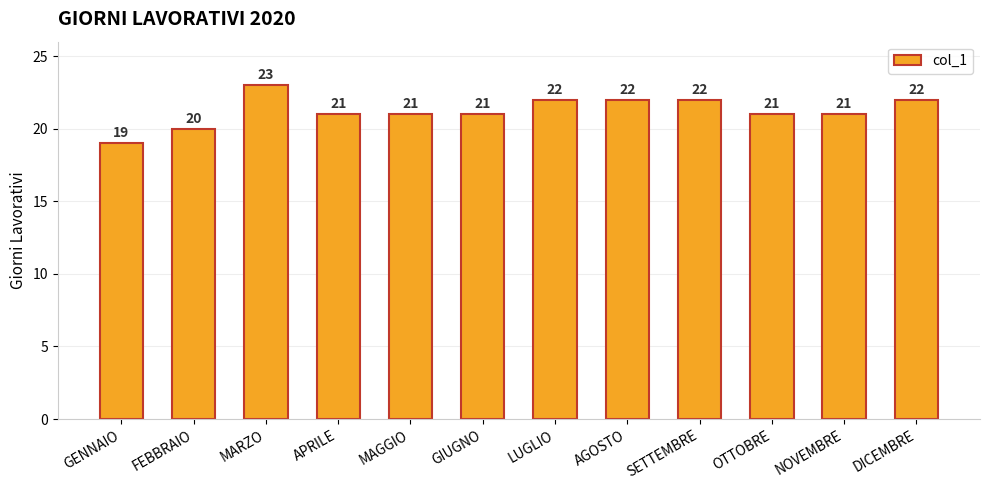

True or false: the data shows 21 at GIUGNO.

True